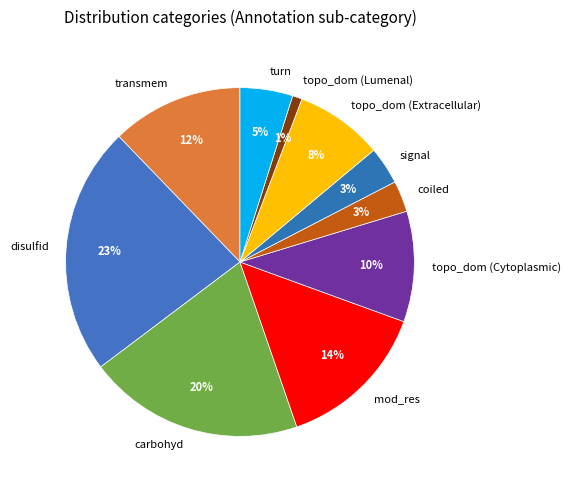

Which category has the smallest portion of the pie?

topo_dom (Lumenal)